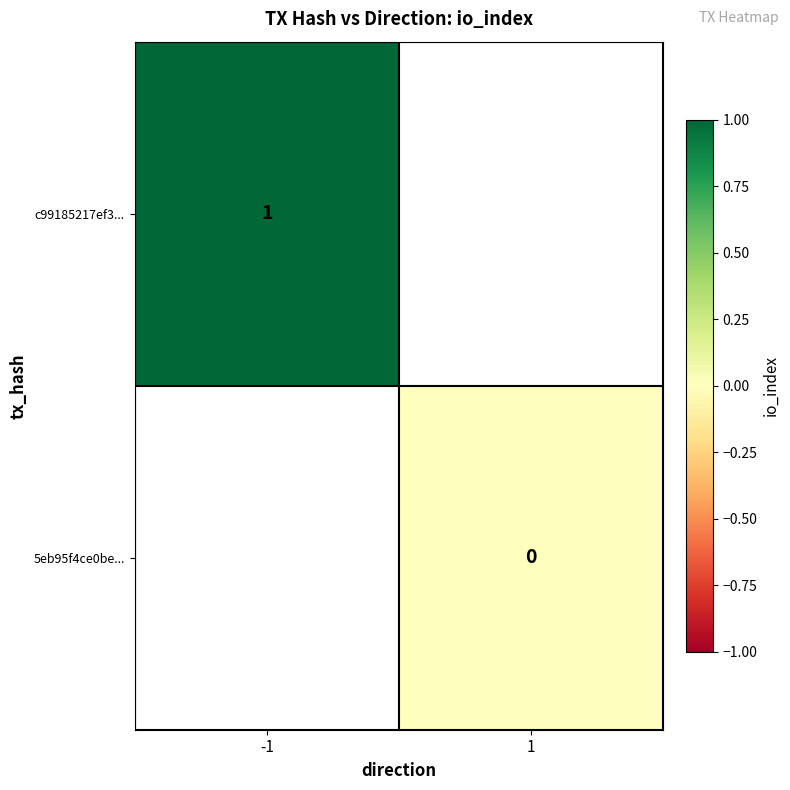

Is it true that c99185217ef3... equals 1 at -1?

True